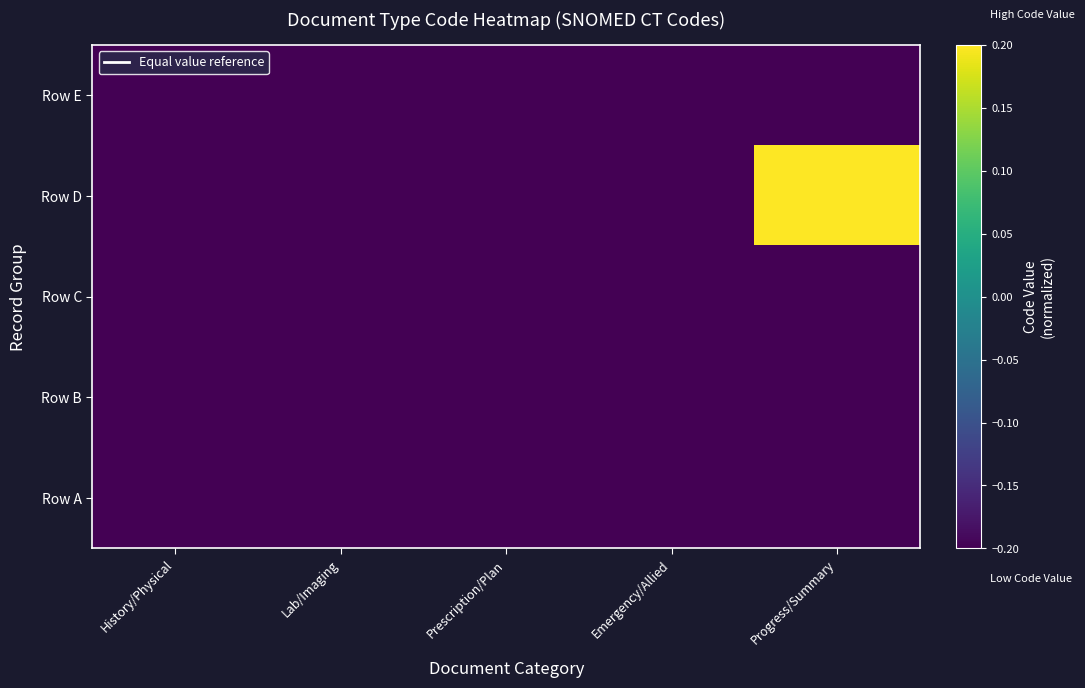

At which category does the chart reach its peak across all series?

Progress/Summary